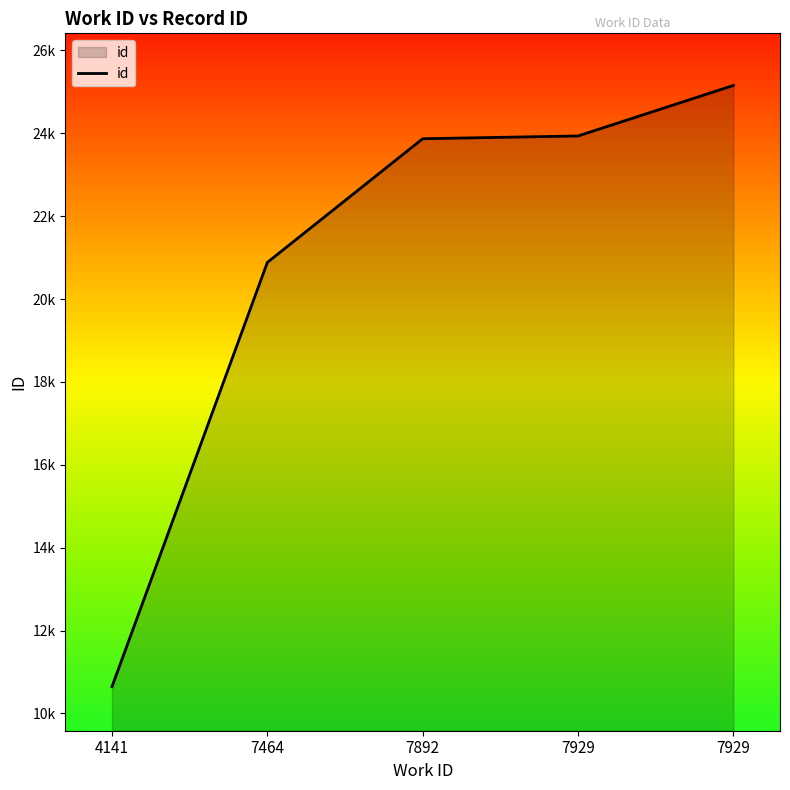

What is the change in value from 4141 to 7464?

+10238